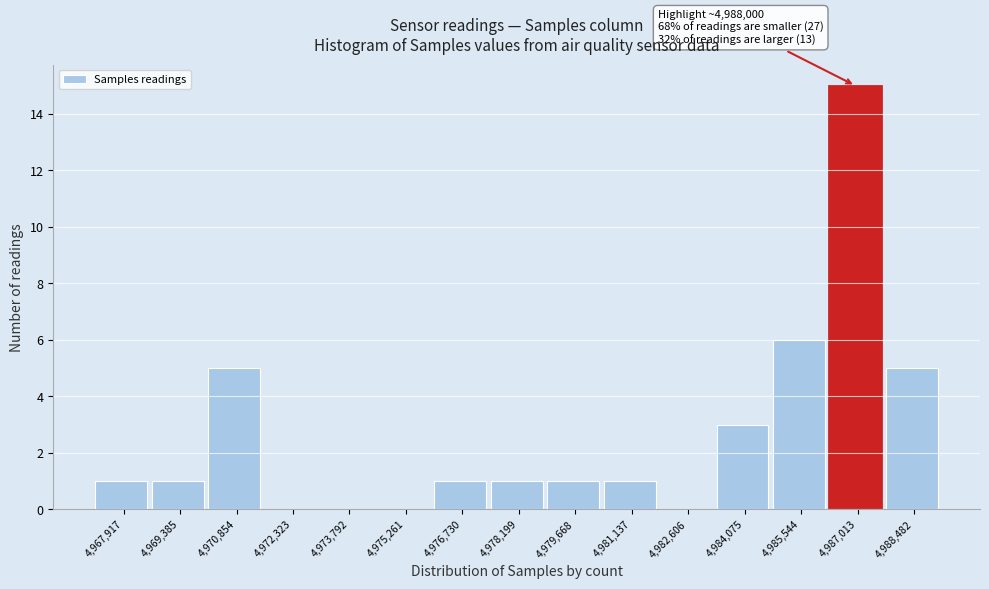

Reading right to left, transcribe all the data shown in this chart.

4,988,482=5	4,987,013=15	4,985,544=6	4,984,075=3	4,982,606=0	4,981,137=1	4,979,668=1	4,978,199=1	4,976,730=1	4,975,261=0	4,973,792=0	4,972,323=0	4,970,854=5	4,969,385=1	4,967,917=1